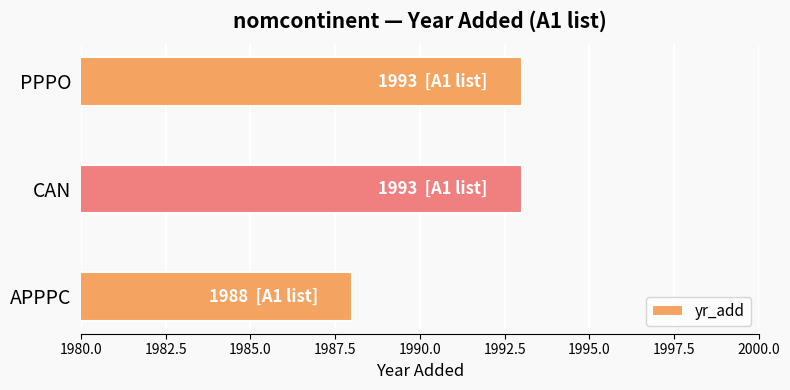

What is the average value?

1991